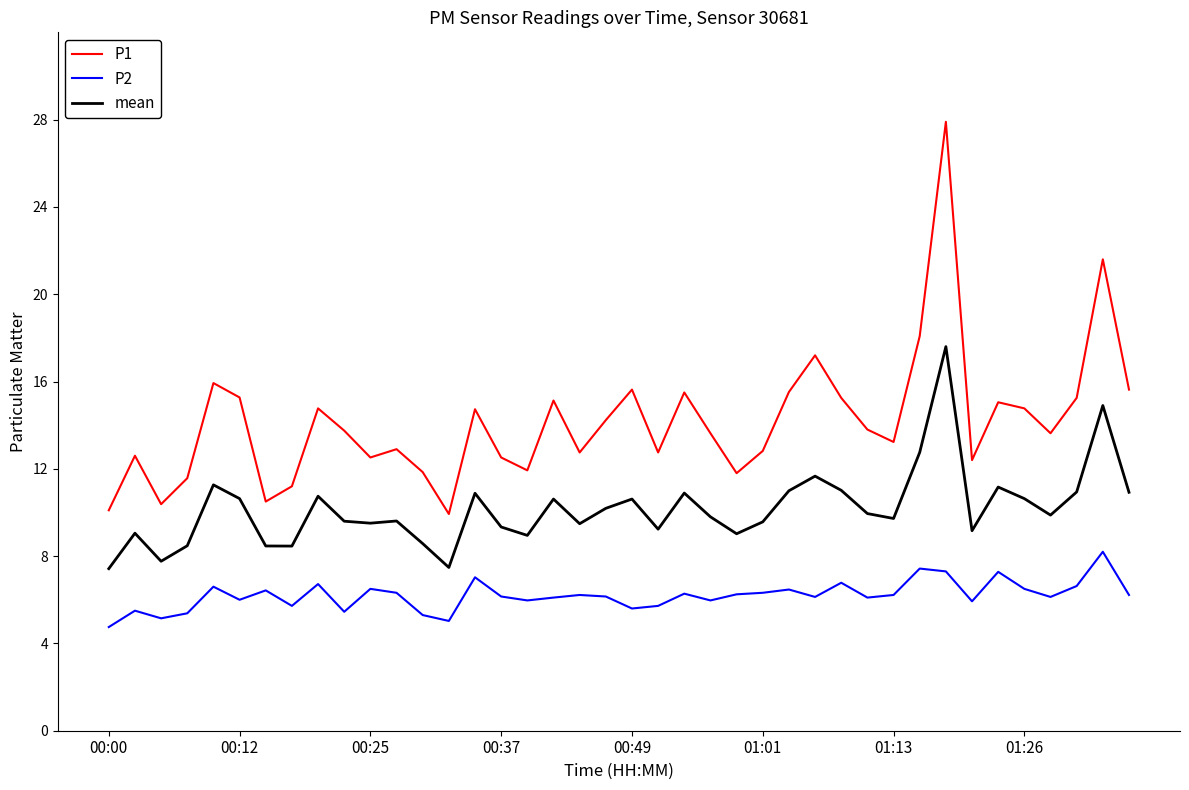

Rank the series by their maximum value, from highest to lowest.

P1, mean, P2